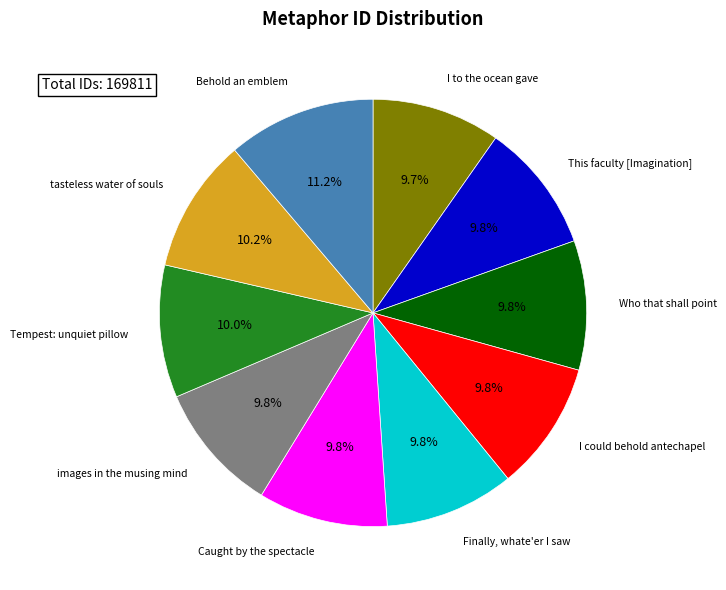

True or false: images in the musing mind accounts for 17% of the total.

False